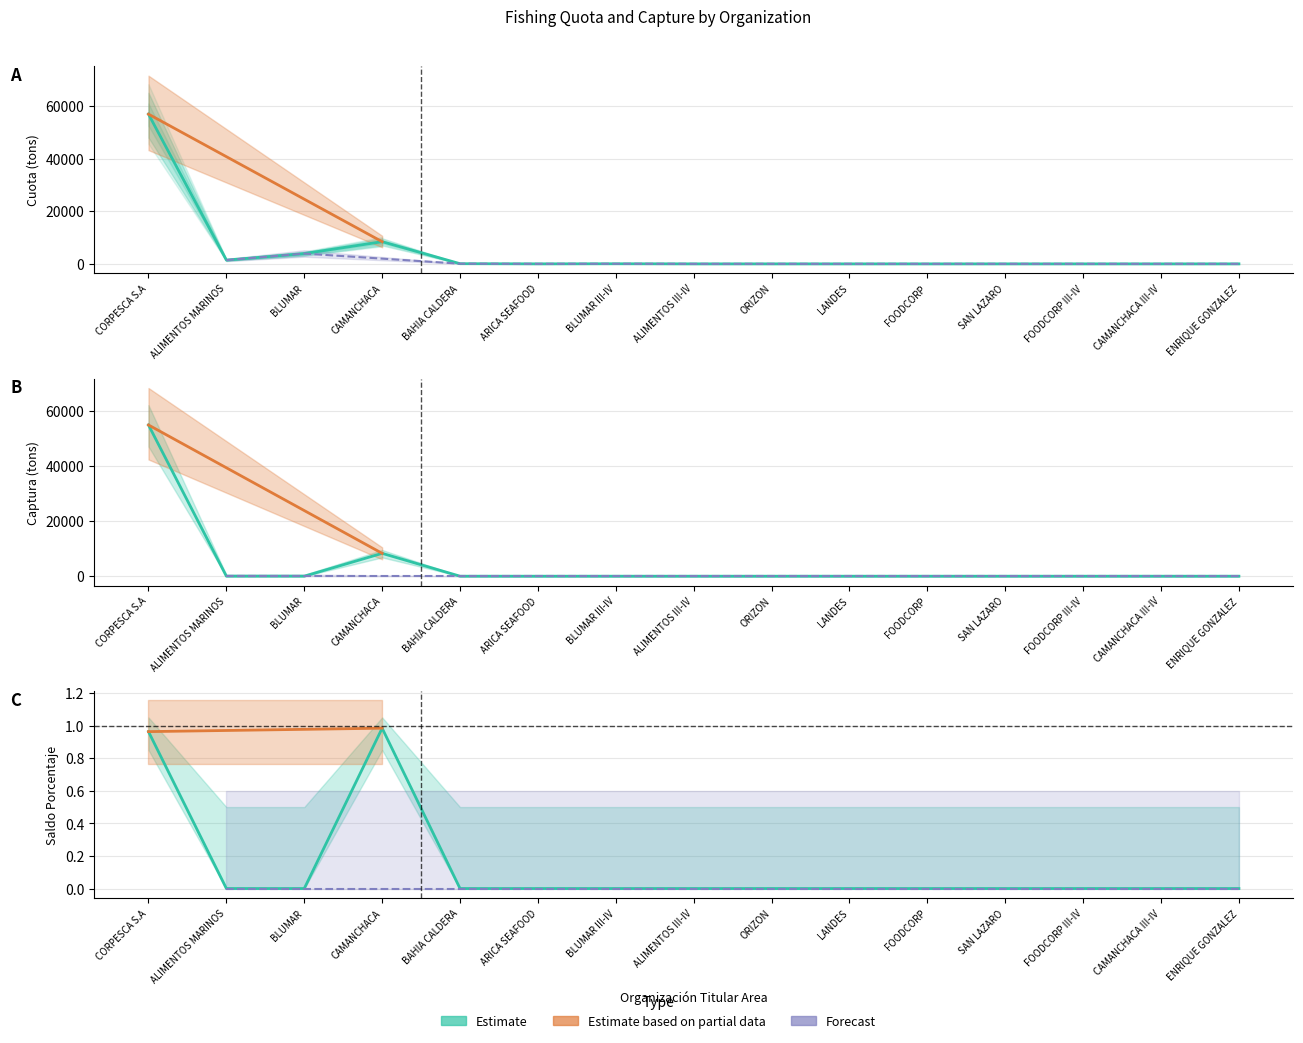

At which category does captura reach its first local peak?

CAMANCHACA